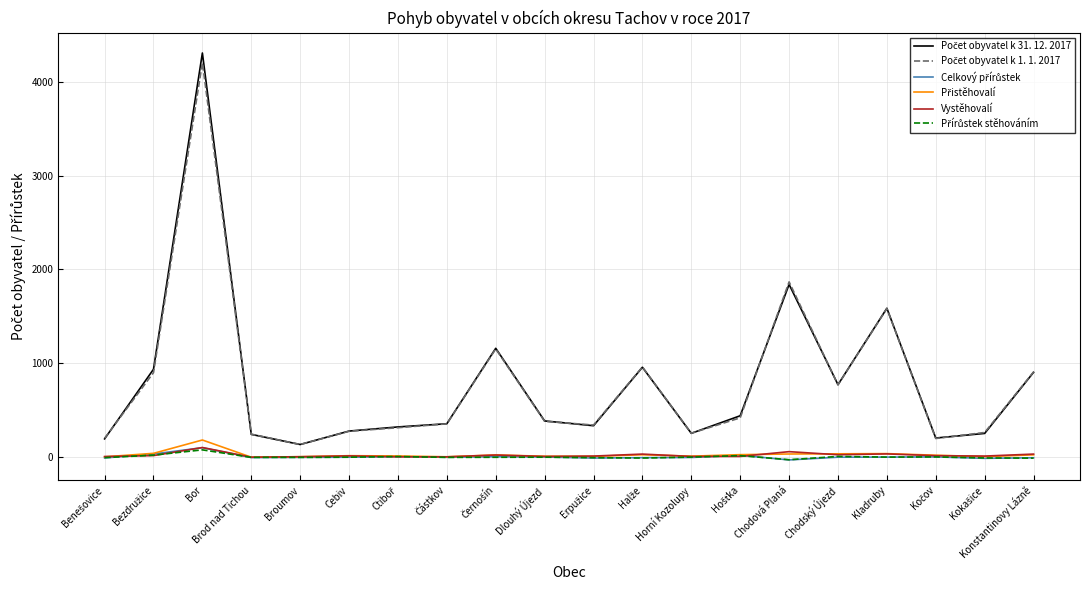

What is the greatest value displayed?

4304